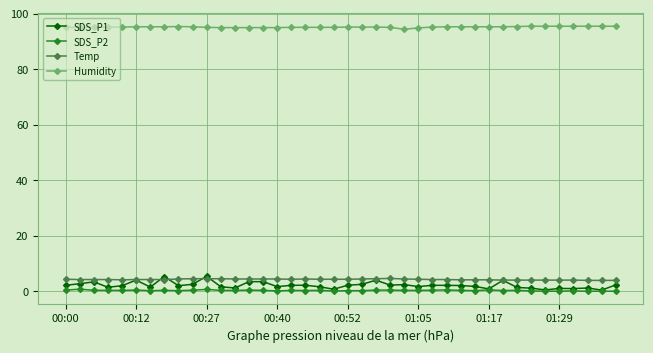

Which series has the largest range (max minus min)?

SDS_P1